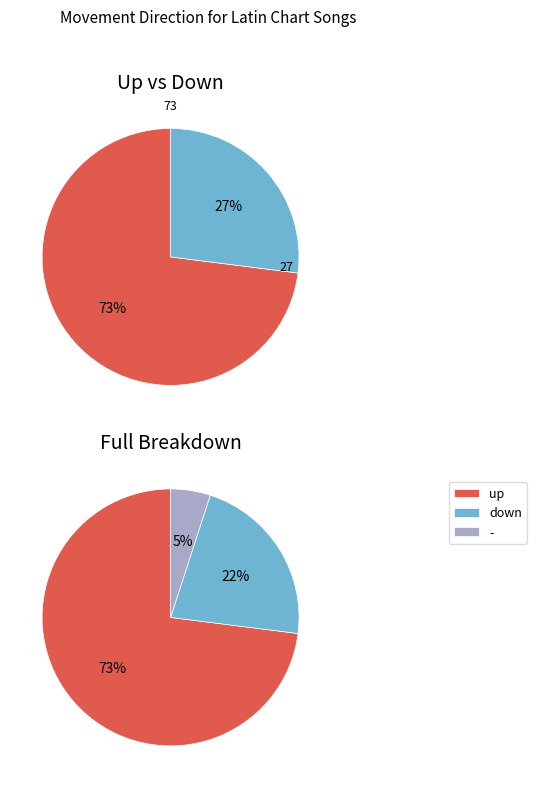

Between down and -, which is larger?

down